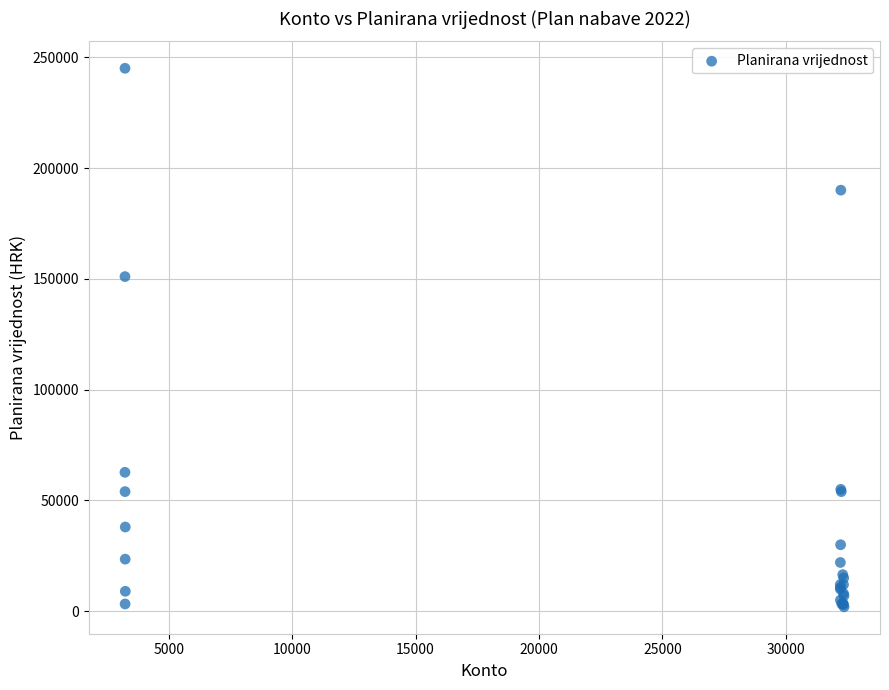

What Y value in the scatter plot is closest to 123500?

151000